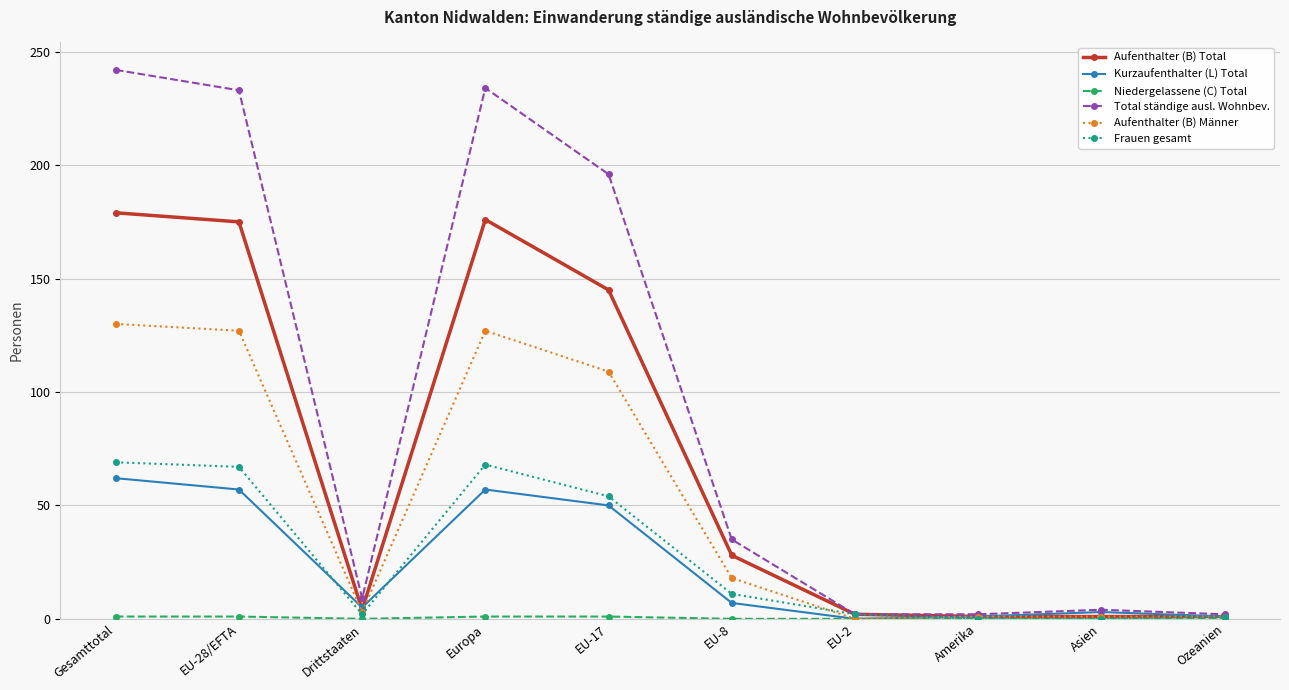

True or false: Frauen gesamt has a value of 0 at Amerika.

True